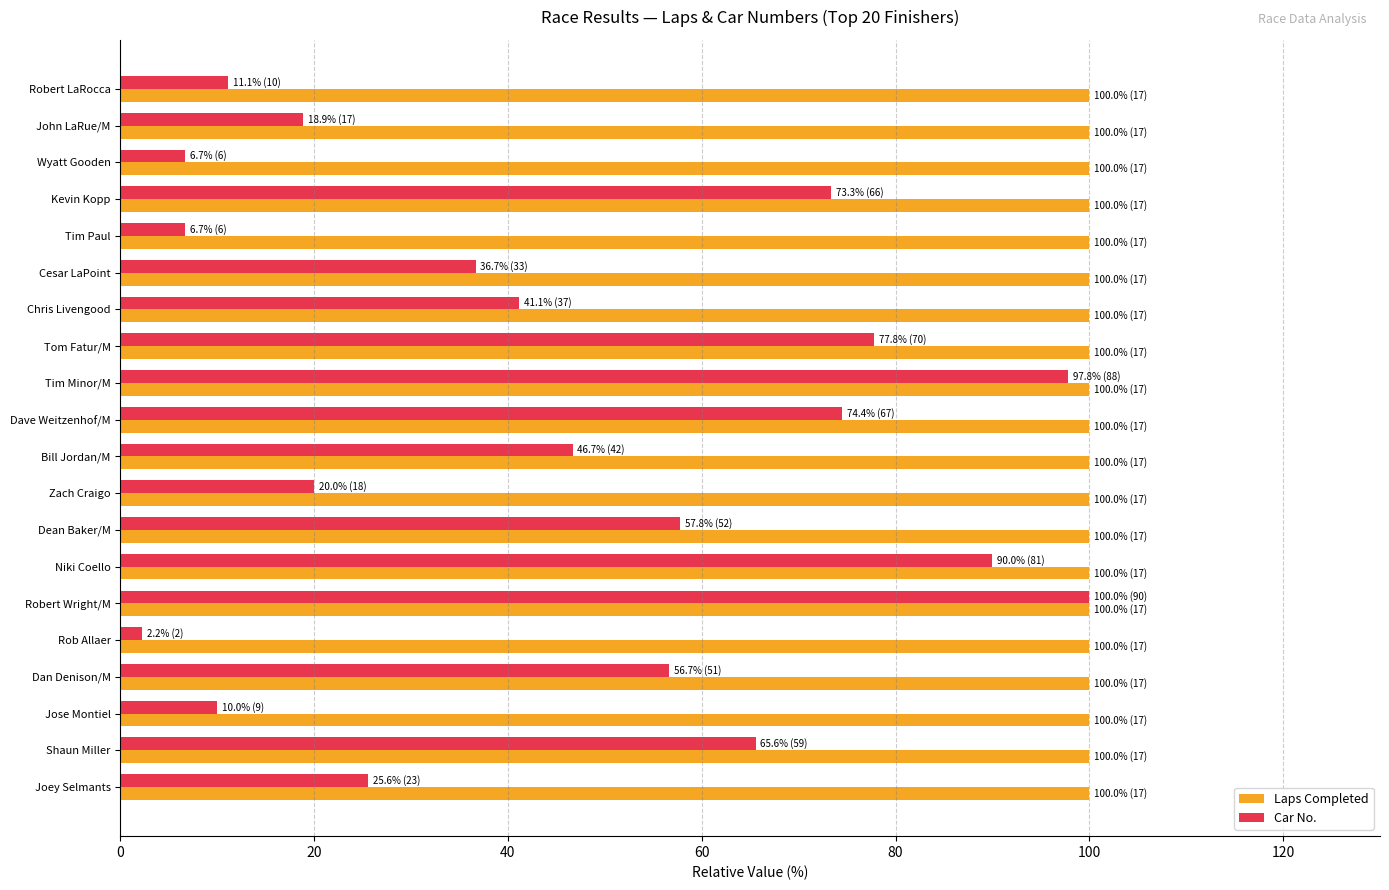

What is the smallest value displayed?

2.2